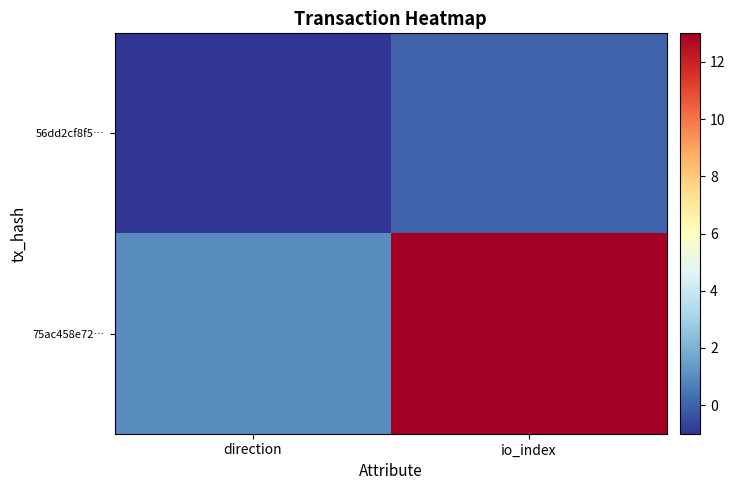

Reading right to left, extract all data points from this chart.

56dd2cf8f5…: io_index=0	direction=-1
75ac458e72…: io_index=13	direction=1